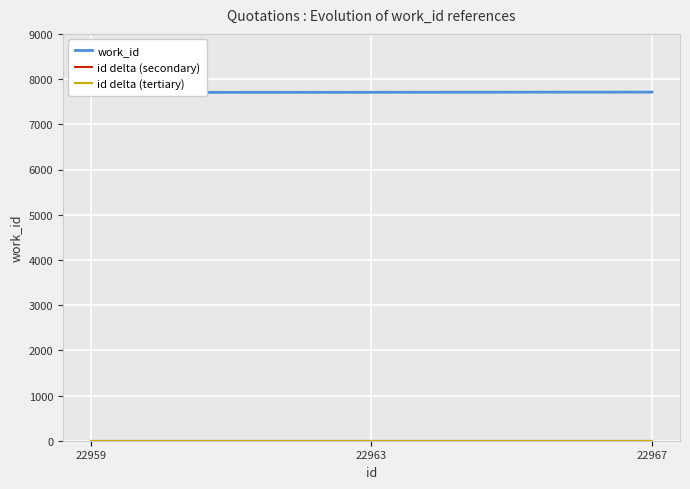

What is the sum of the id delta (tertiary) values at 22959 and 22967?

4